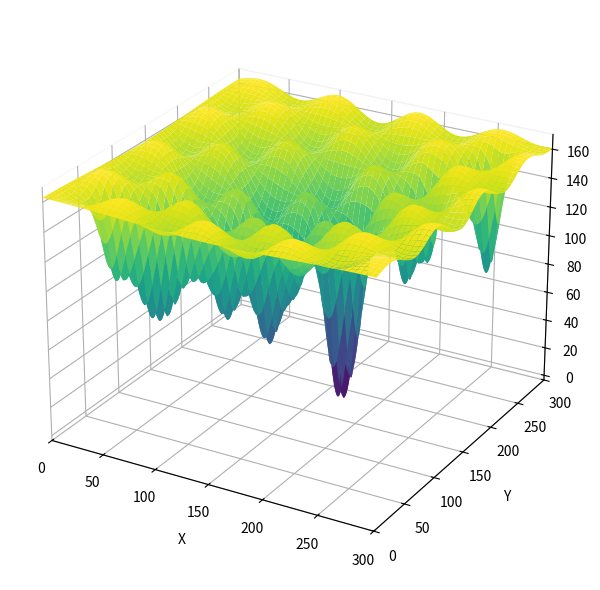

At which category does the chart reach its peak across all series?

34